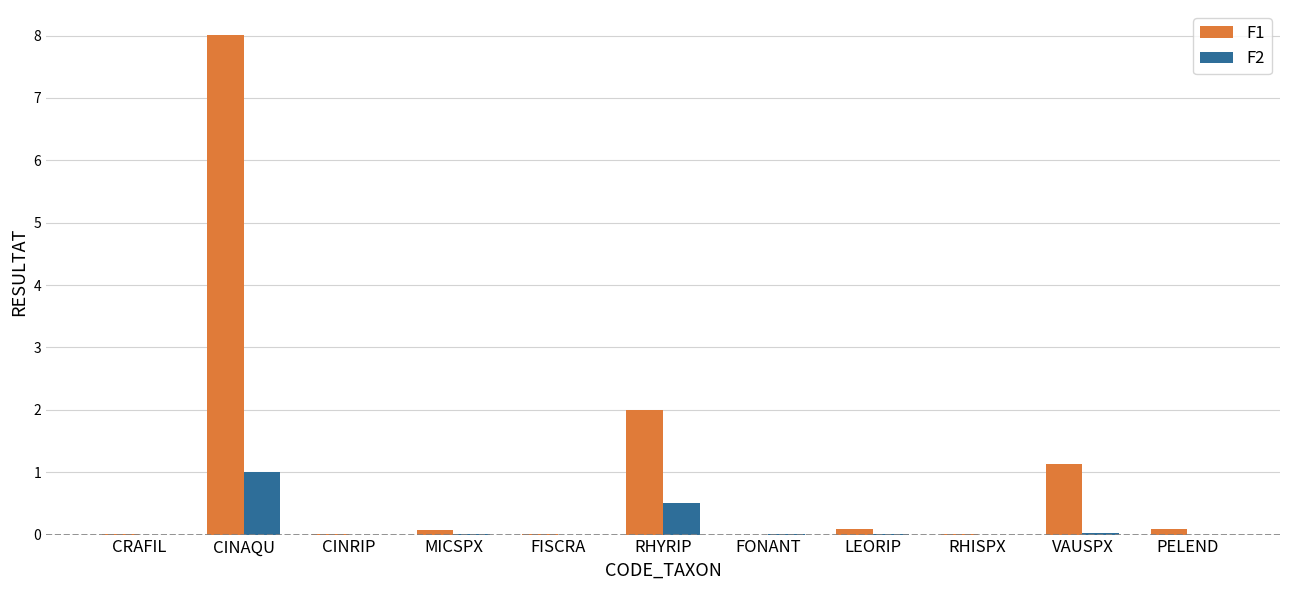

What is the sum of all F1 values?

11.4